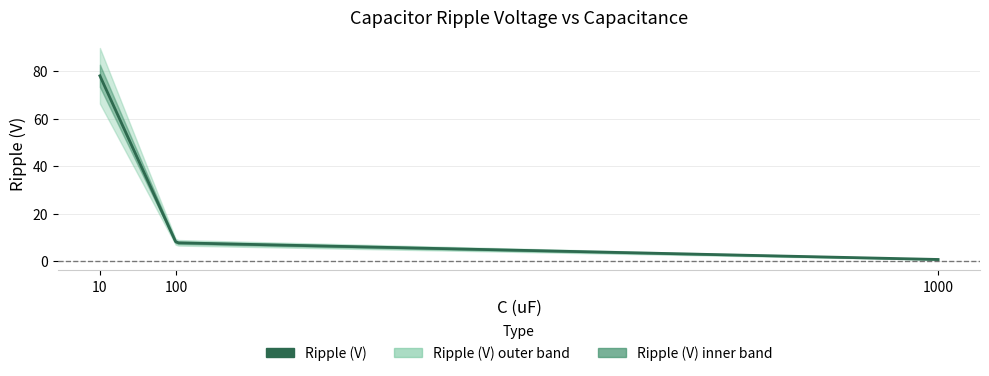

Reading left to right, list all the values displayed in this chart.

78.0	7.8	0.8